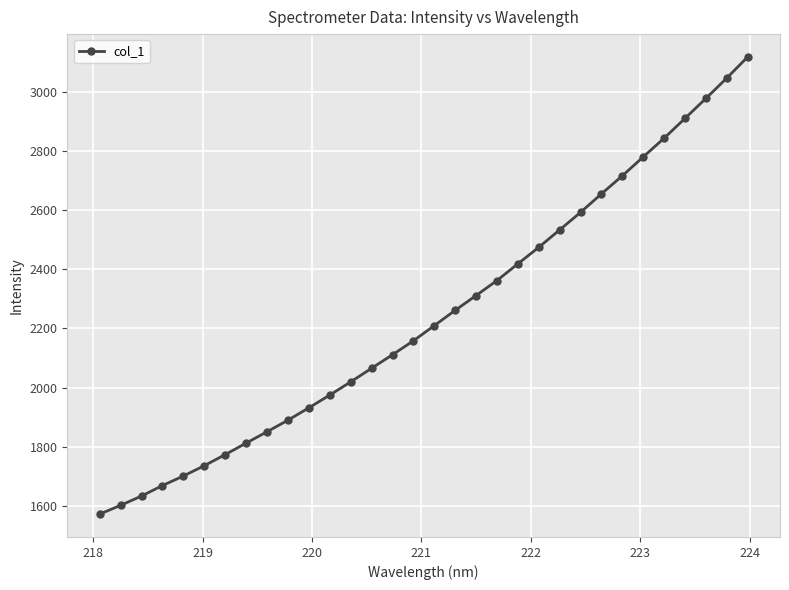

What is the value of the 13th point from the left?

2019.2